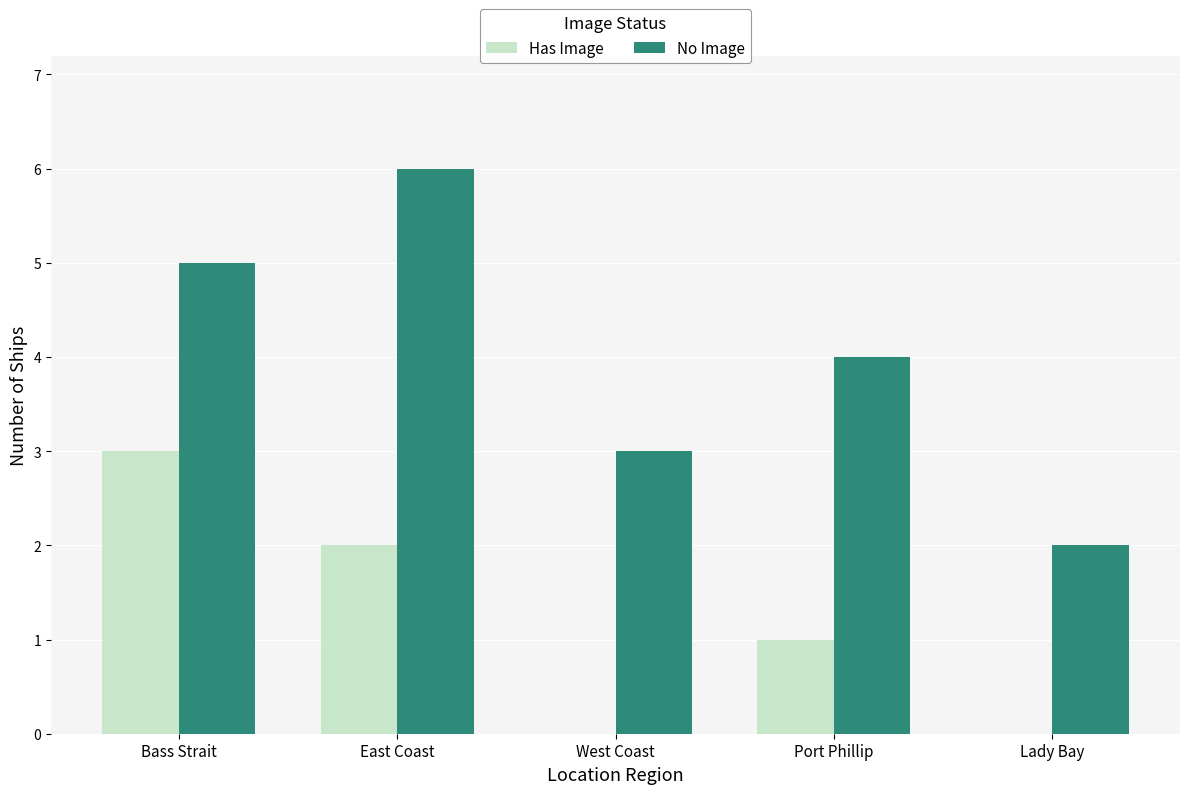

What is the greatest value displayed?

6